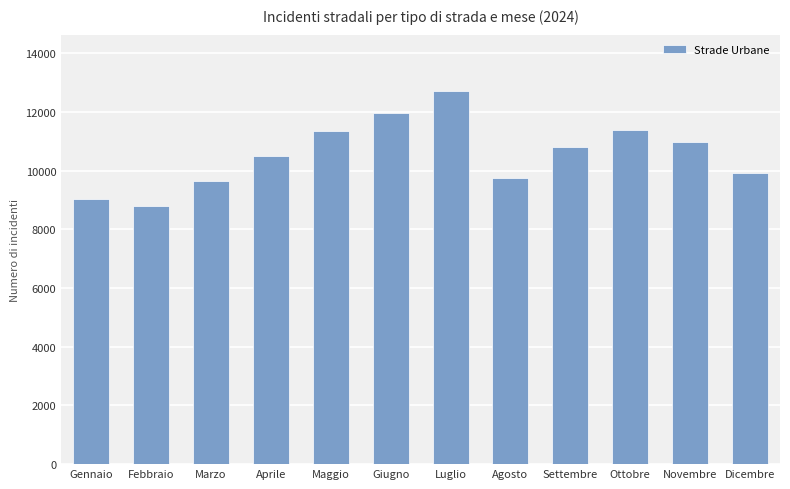

True or false: the data shows 14232 at Febbraio.

False